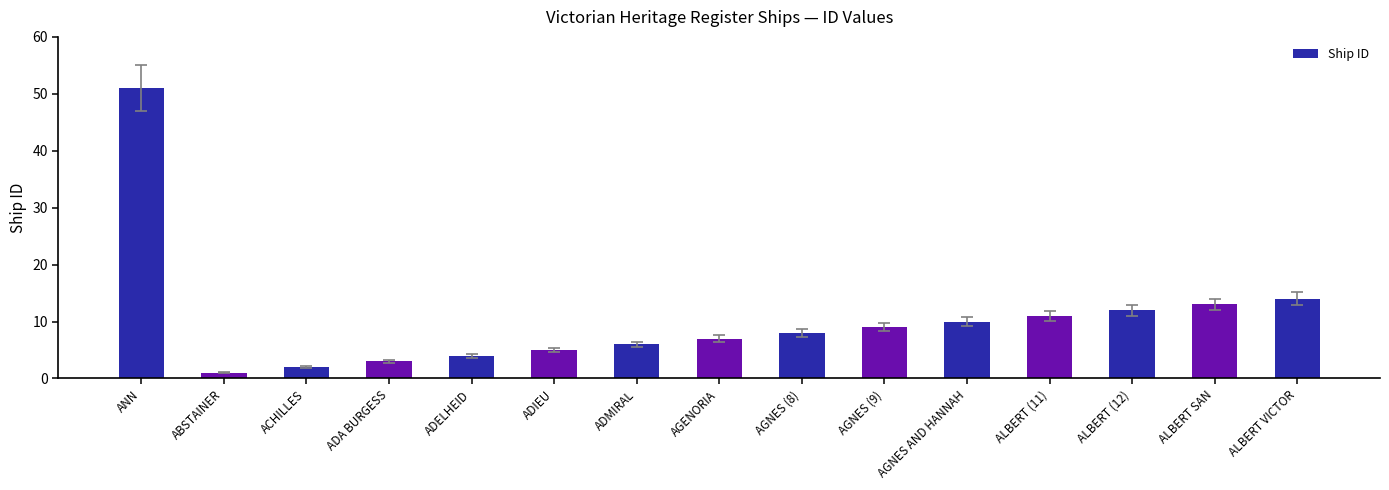

The chart shows a value of 3 at ADA BURGESS. True or false?

True